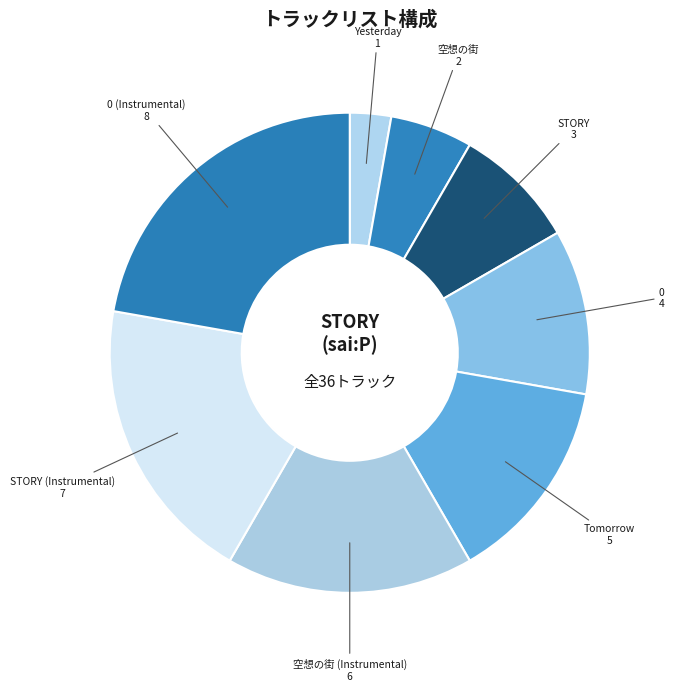

Count the number of slices in the pie.

8